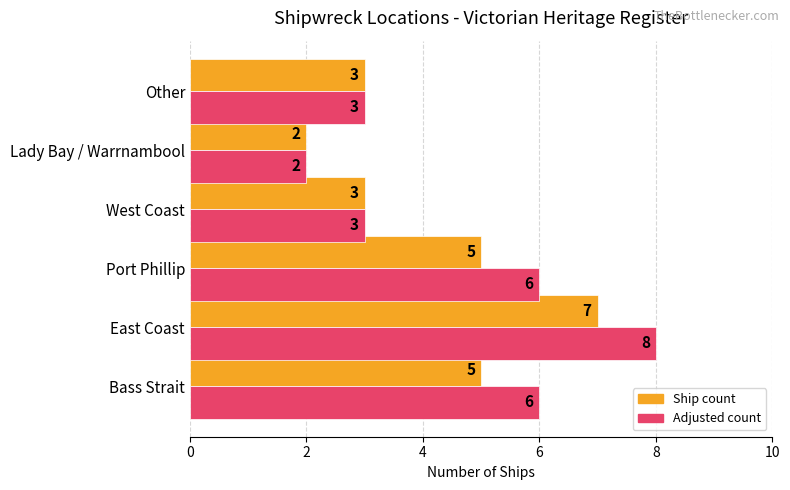

Is it true that Adjusted count equals 2 at Bass Strait?

False